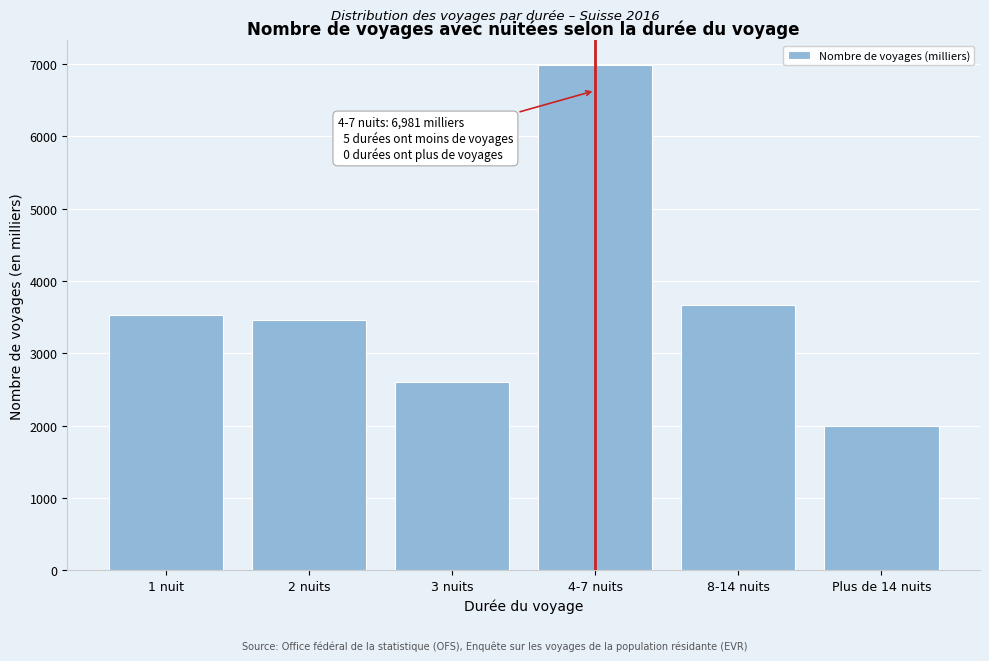

Reading left to right, what are all the values shown in this chart?

3522.8	3452.8	2595.5	6980.8	3660.0	1995.6